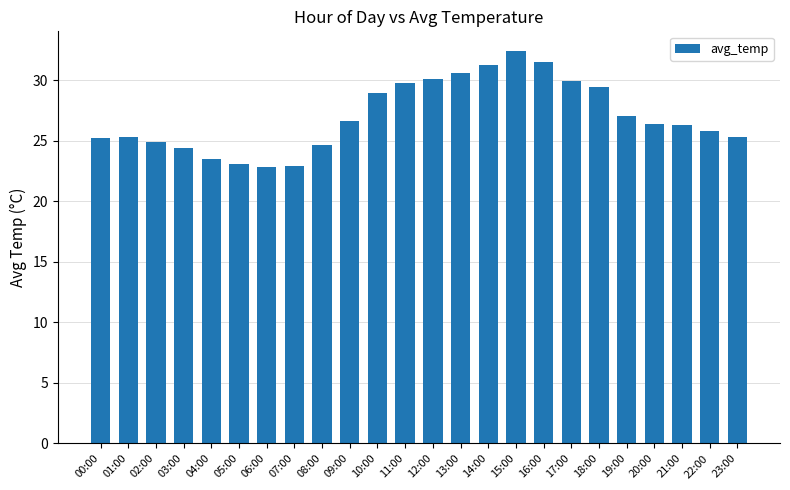

Count the number of values greater than 26.

13